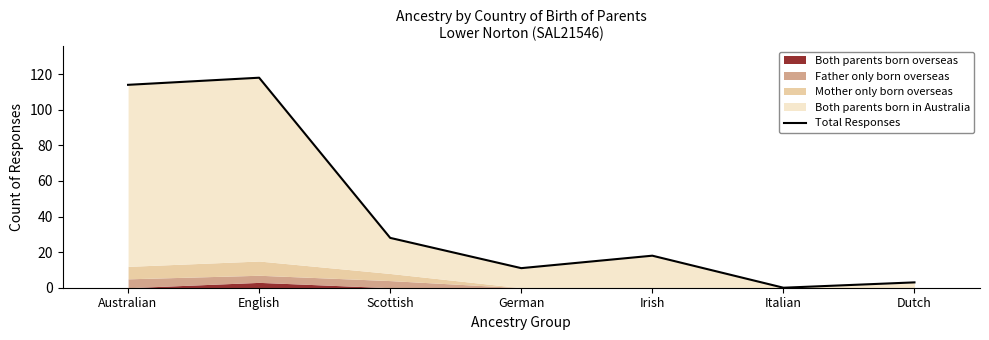

Rank the categories by value from highest to lowest.

English, Australian, Scottish, Irish, German, Dutch, Italian